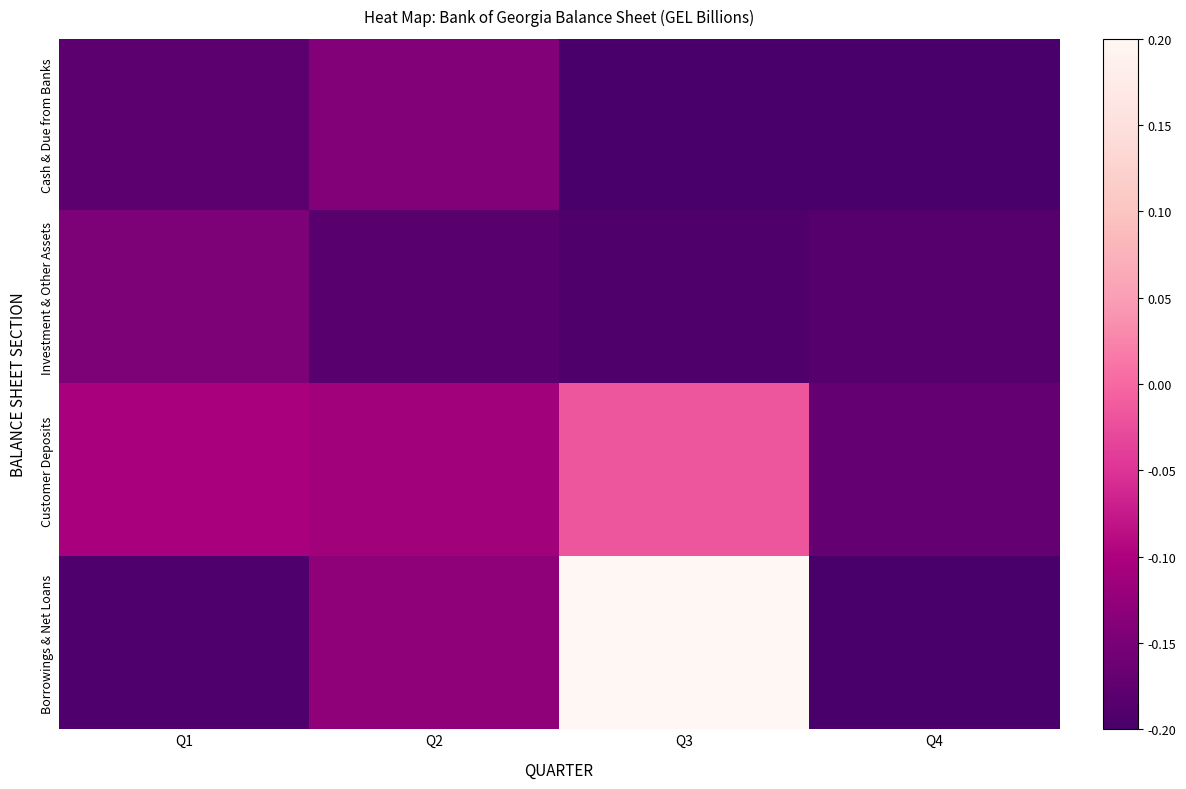

At which category is the sum across all series the highest?

Q3